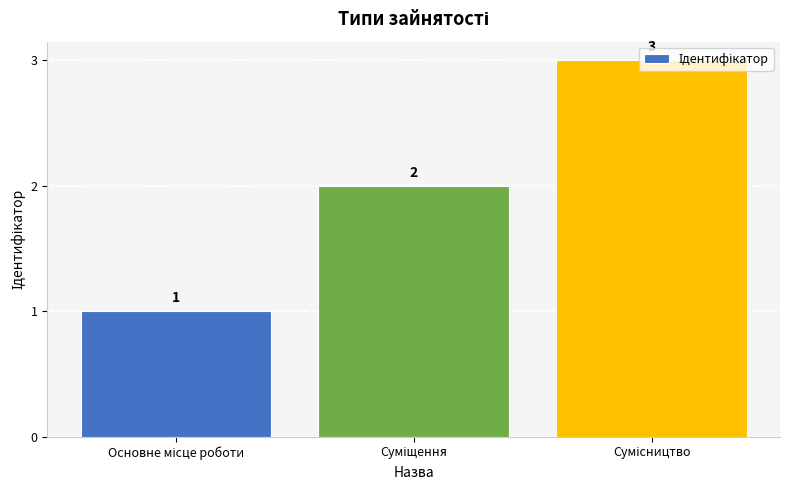

Are the bars grouped side by side (vs. stacked)?

No